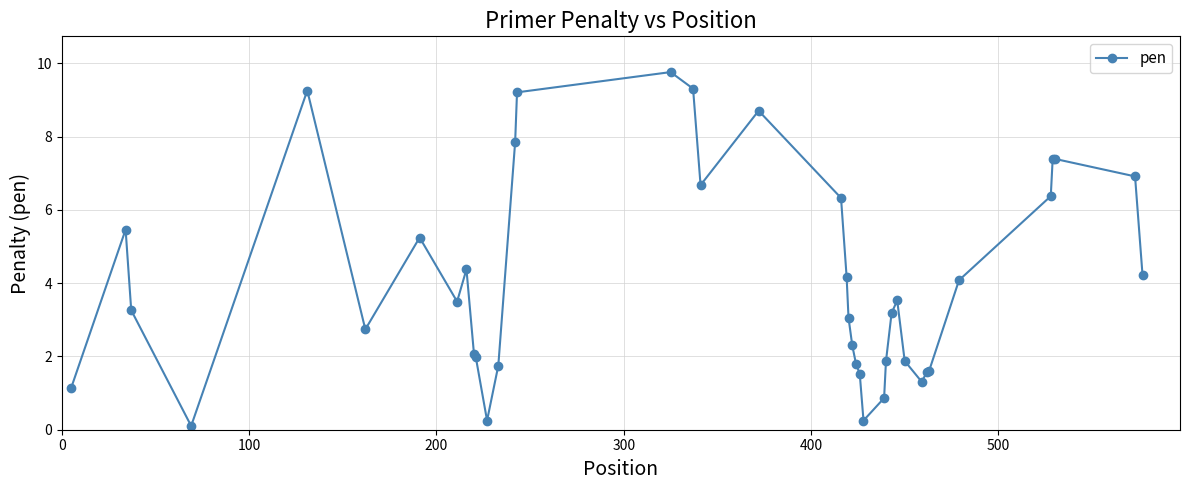

What is the sum of all values?

164.2